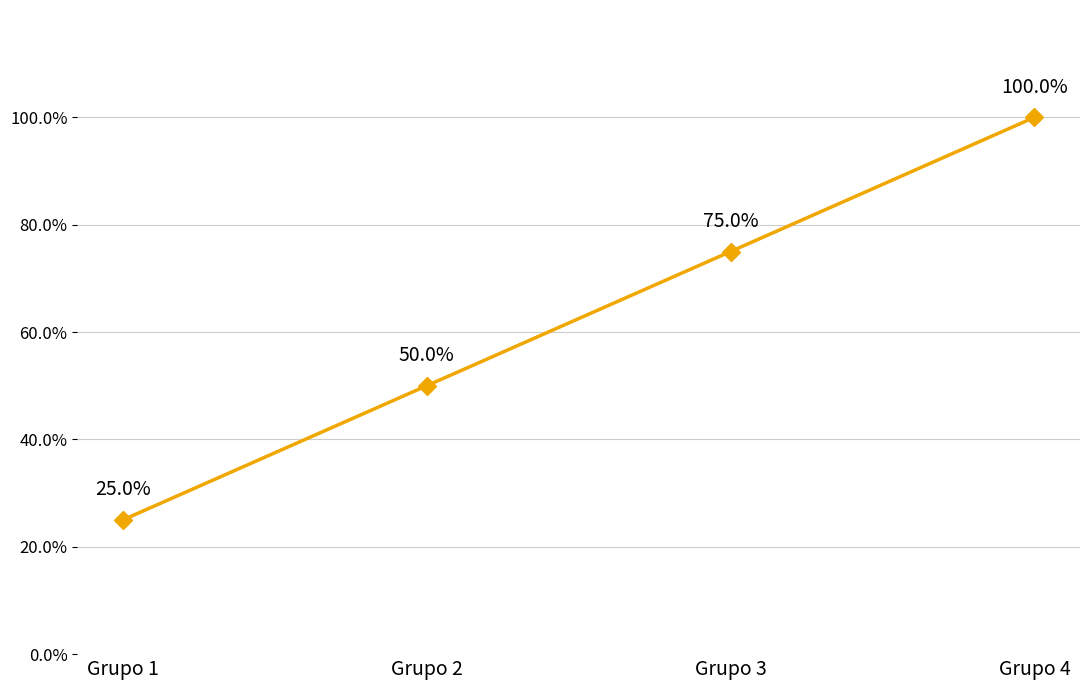

Which category has the highest value across all series?

Grupo 4